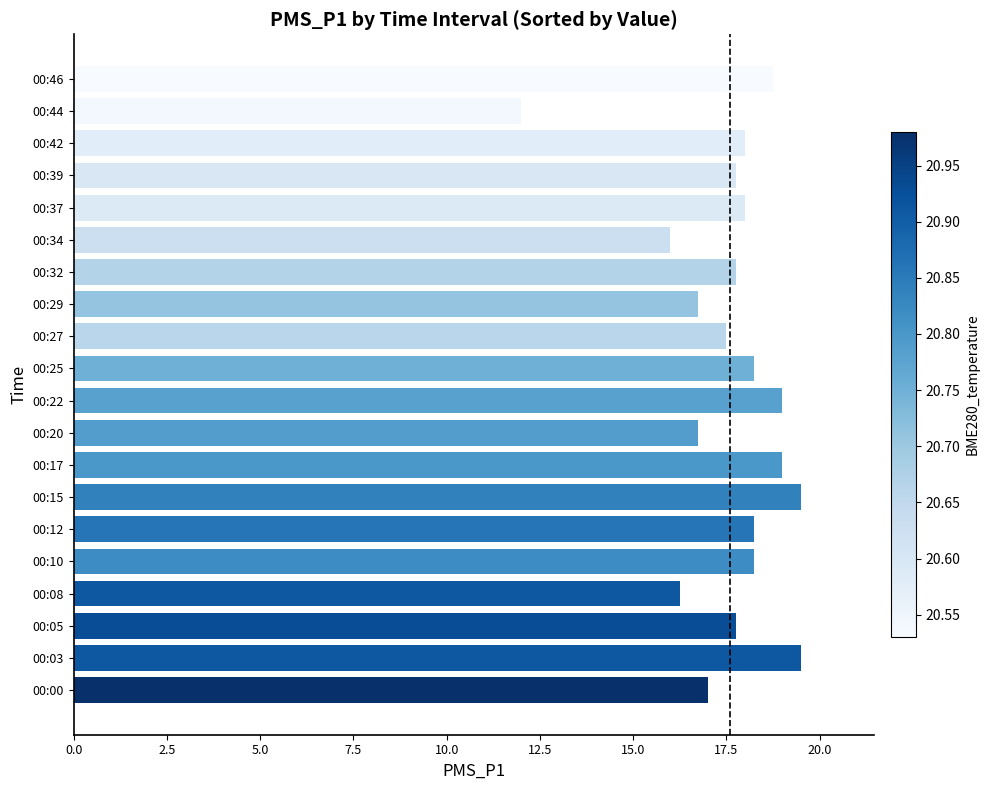

What is the sum of all values?

352.0